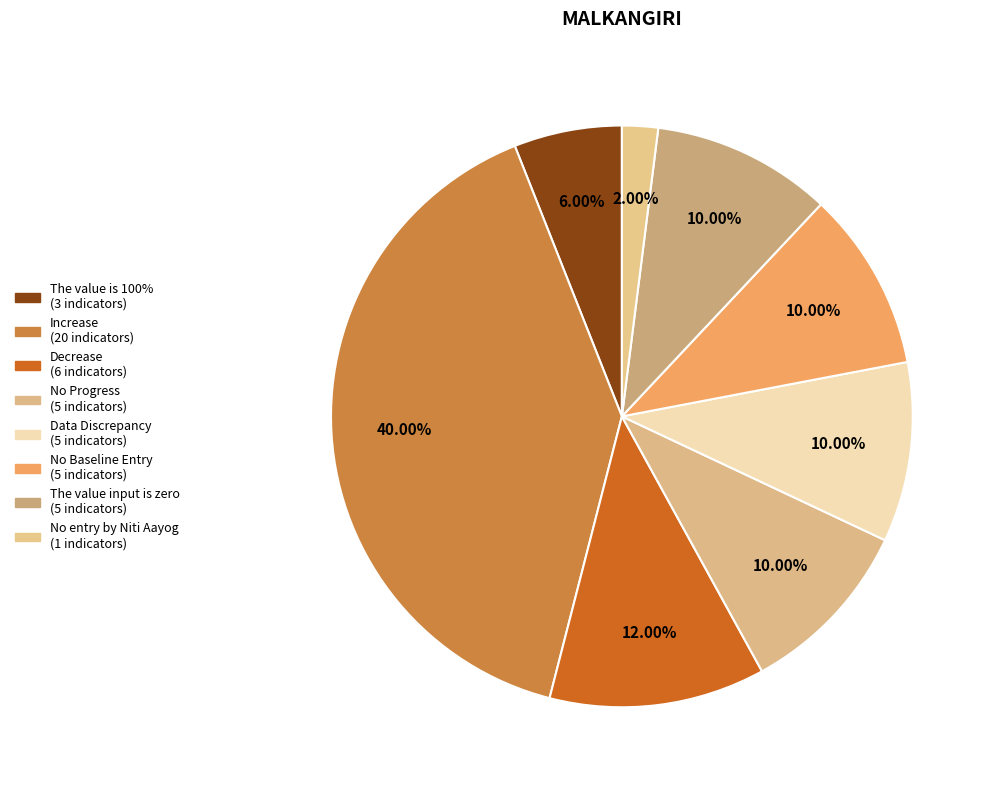

How many segments does this pie chart have?

8